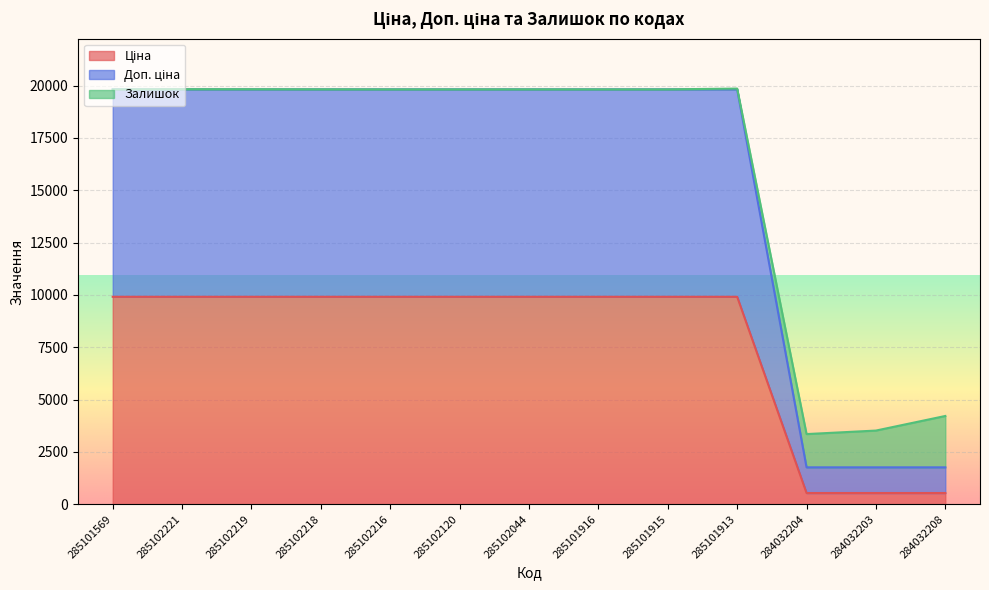

What is the difference between the maximum and minimum values in the Ціна series?

9373.1